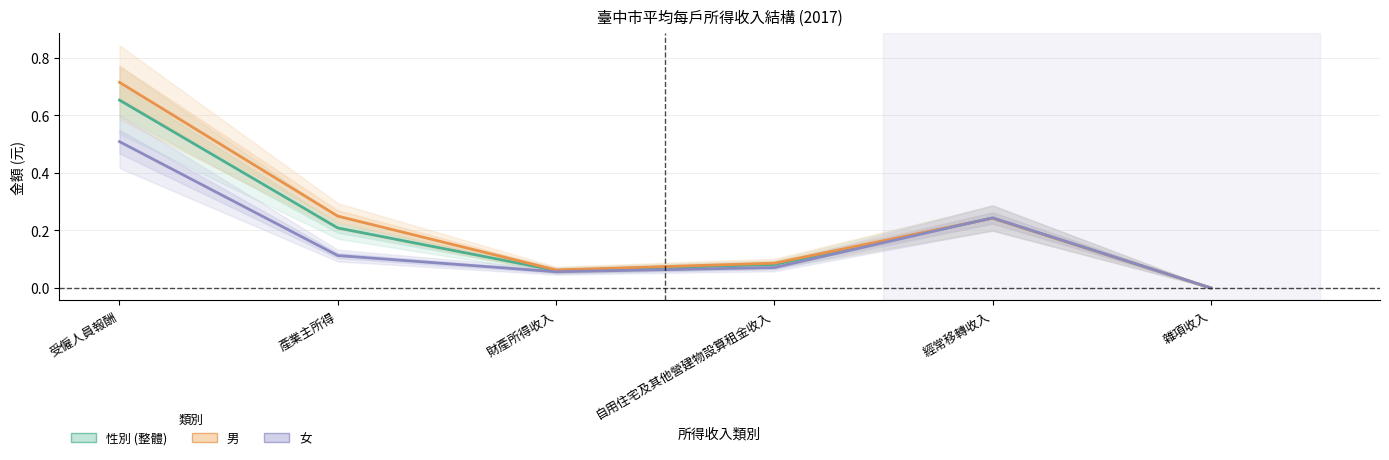

How many interior local peaks does the 性別 series have?

1